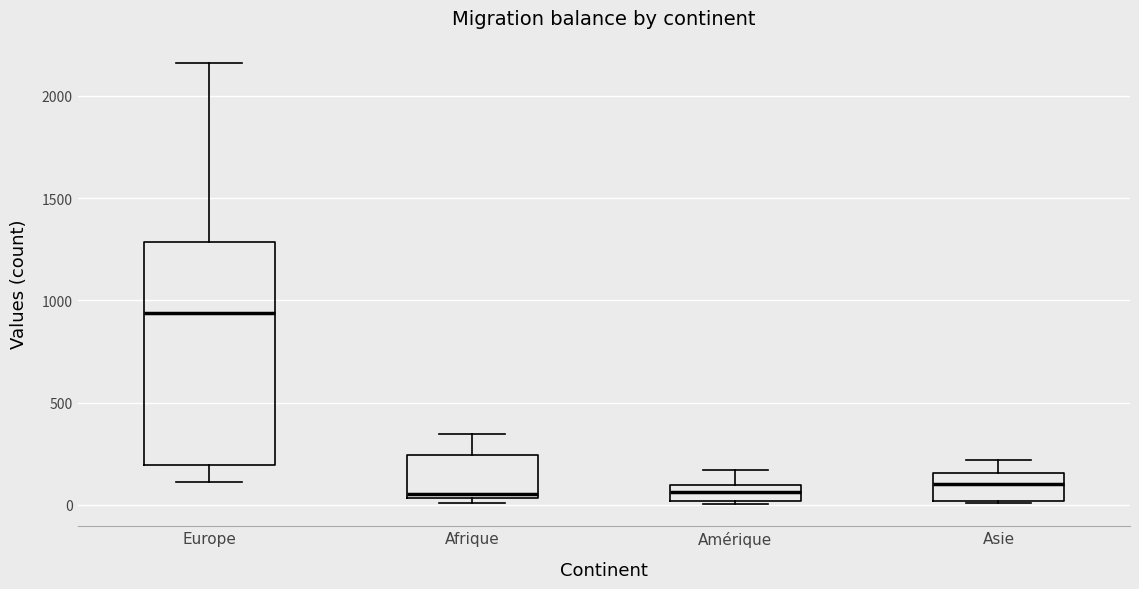

Comparing the boxes themselves (not the whiskers), which one is the tallest?

Europe